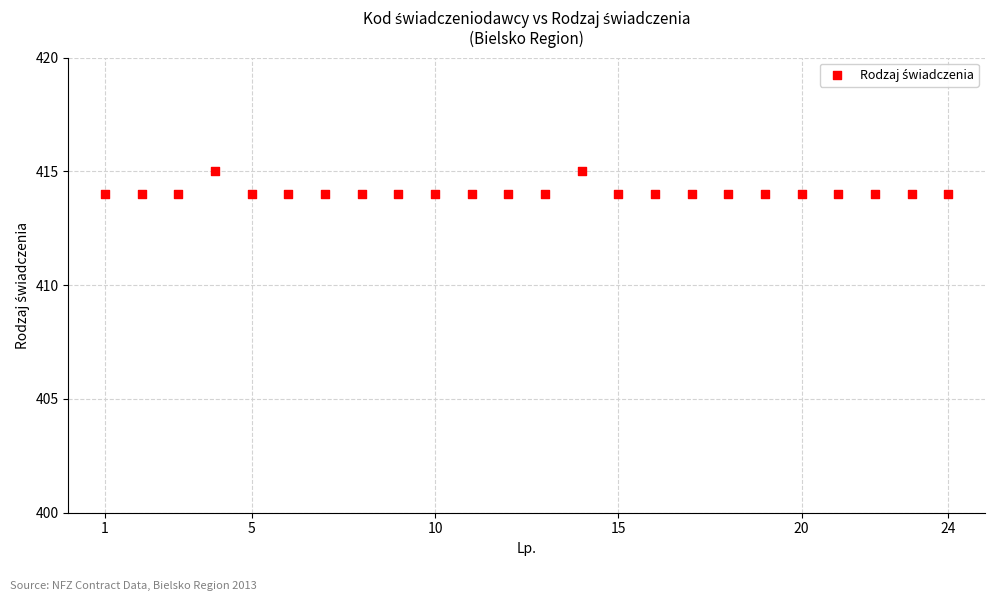

What is the range of X values (max minus min)?

23